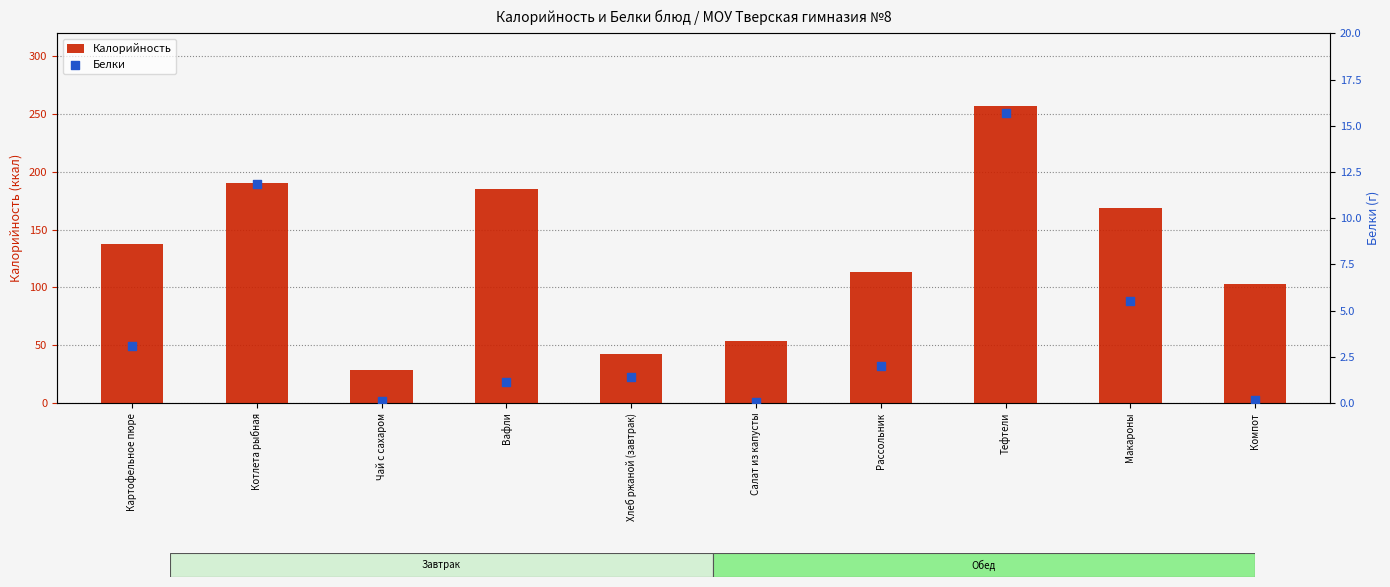

What are all the series names shown in the legend?

Калорийность, Белки